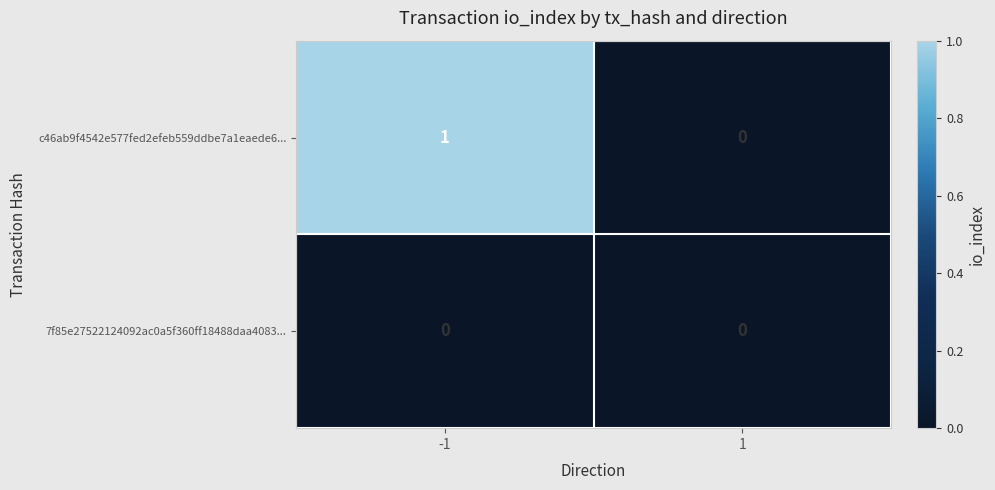

Rank the series by their maximum value, from highest to lowest.

c46ab9f4542e577fed2efeb559ddbe7a1eaede6..., 7f85e27522124092ac0a5f360ff18488daa4083...